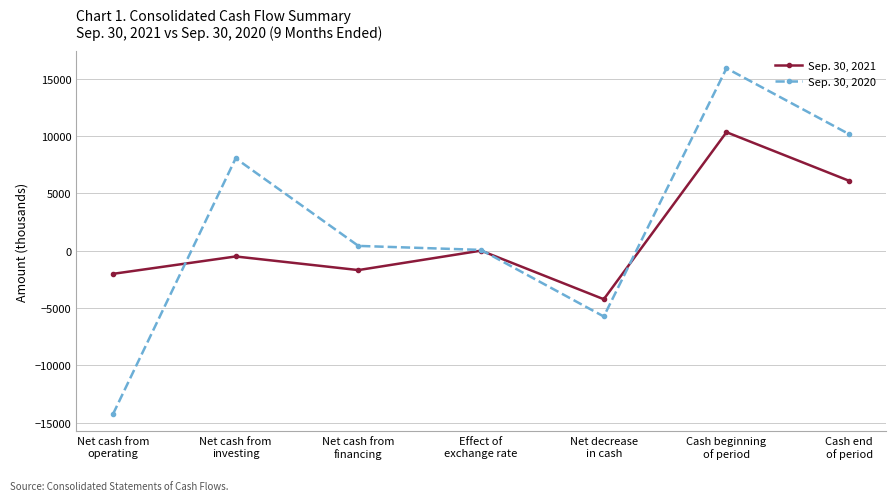

Reading left to right, list all the values displayed in this chart.

Sep. 30, 2021: -2028	-512	-1700	-3	-4243	10329	6086
Sep. 30, 2020: -14269	8050	410	60	-5749	15905	10156